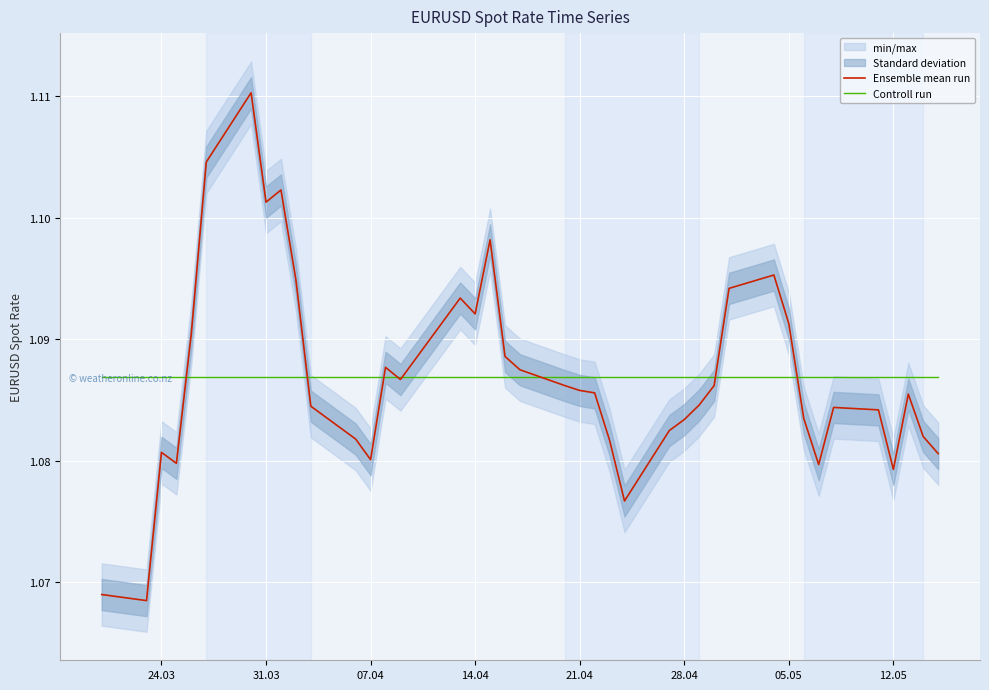

True or false: Controll run has a value of 0.7 at 31.03.

False